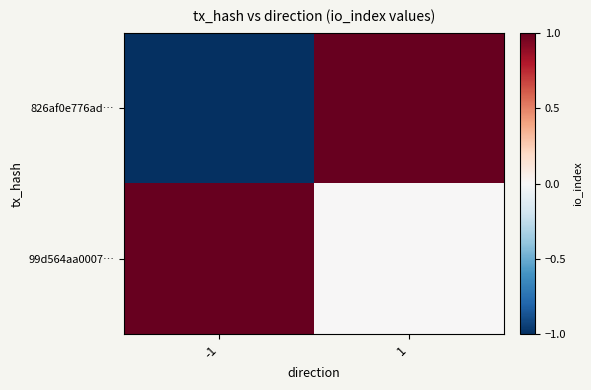

Which series changed the most between -1 and 1?

826af0e776ad…